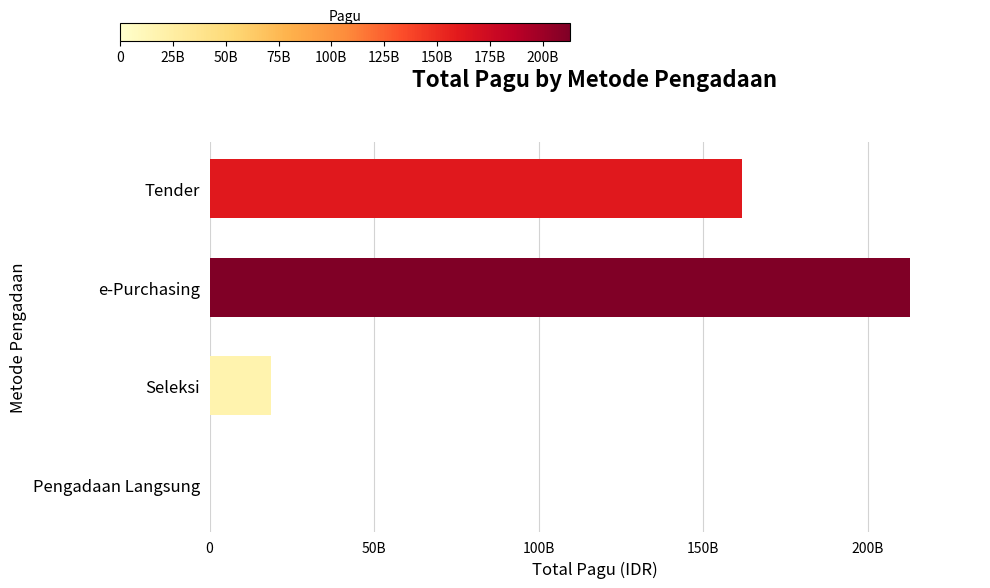

What is the difference between the second highest and second lowest values?

143218020150